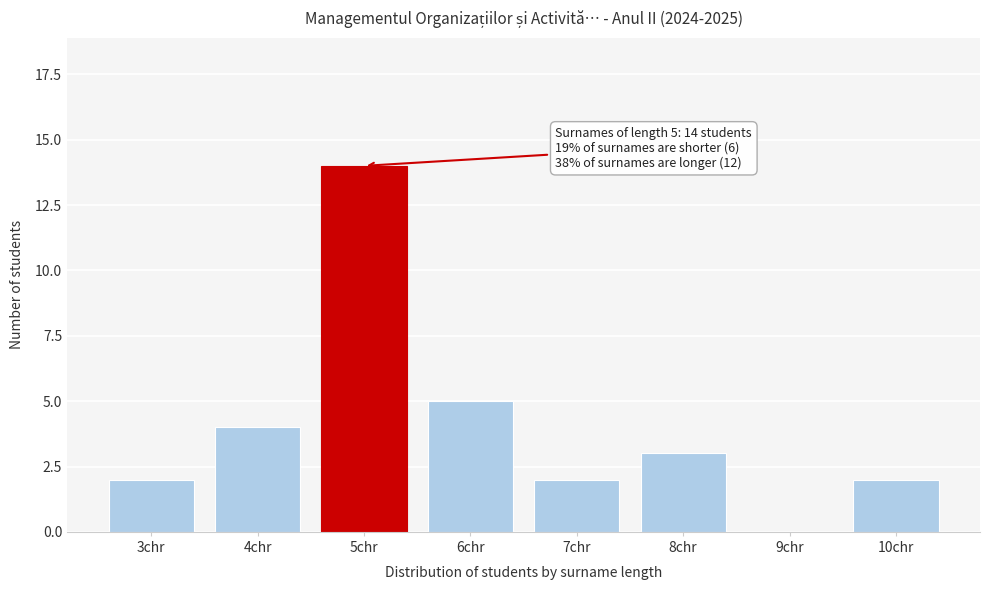

Reading left to right, list all the values displayed in this chart.

3chr=2	4chr=4	5chr=14	6chr=5	7chr=2	8chr=3	9chr=0	10chr=2